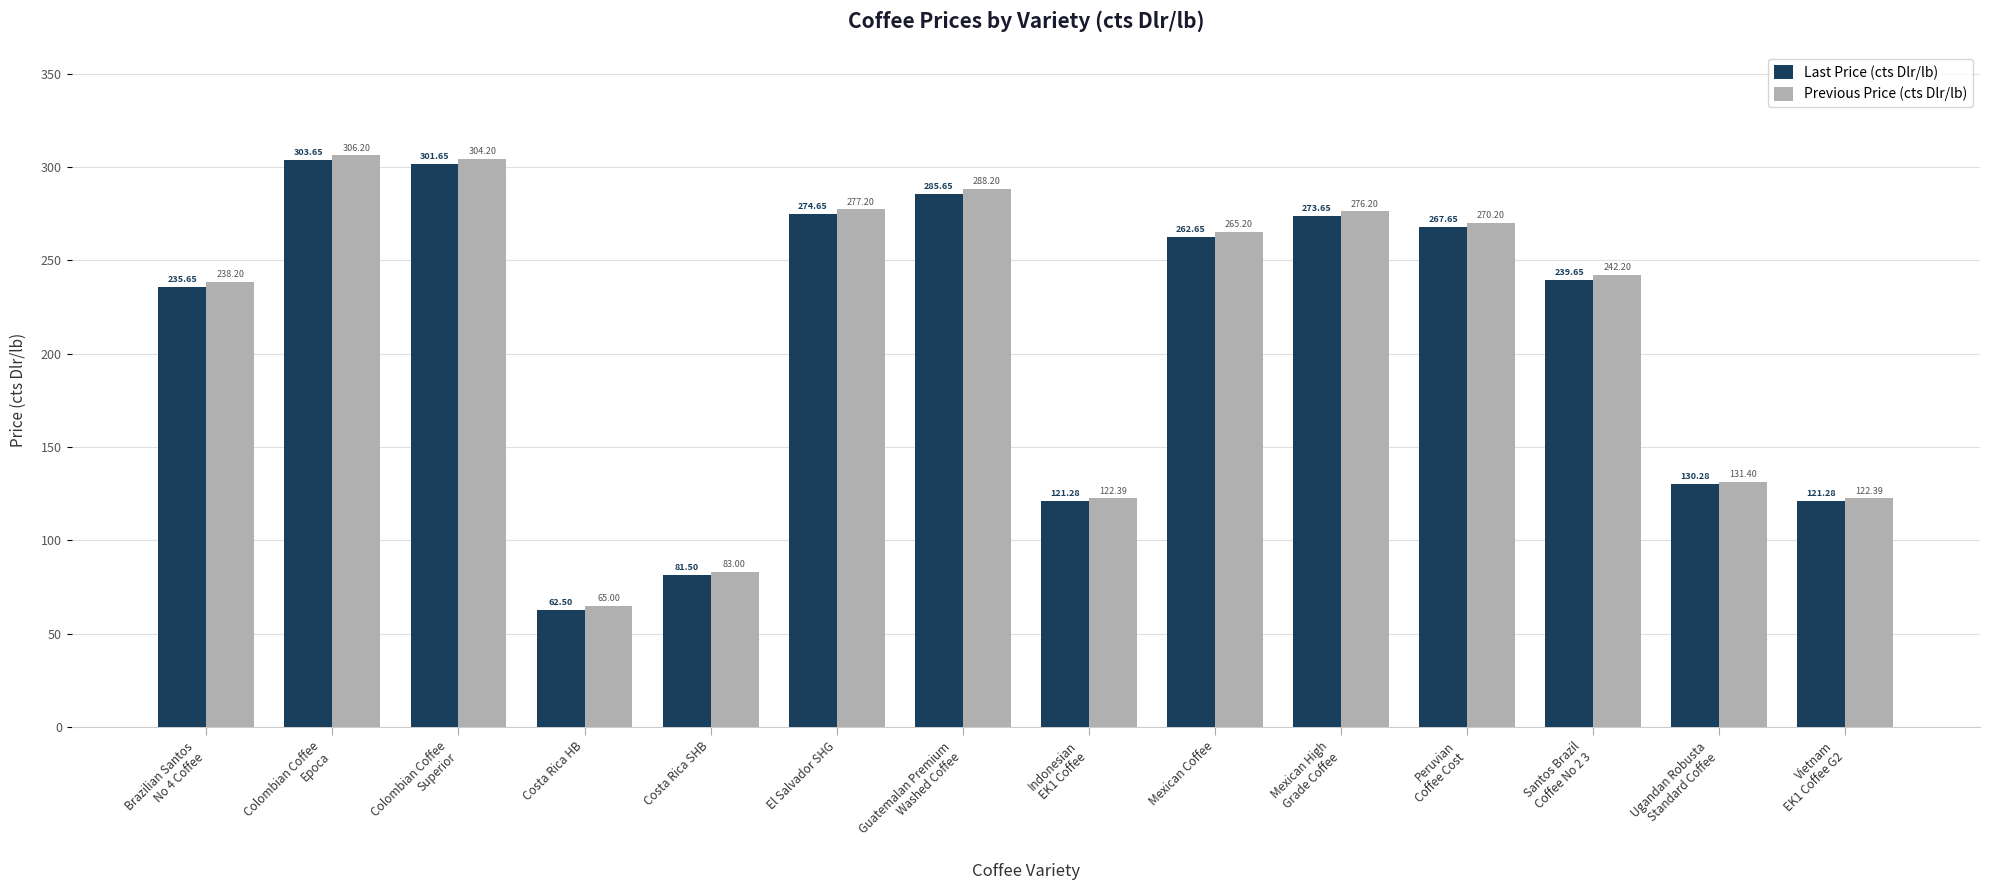

At which category does the chart reach its minimum across all series?

Costa Rica HB